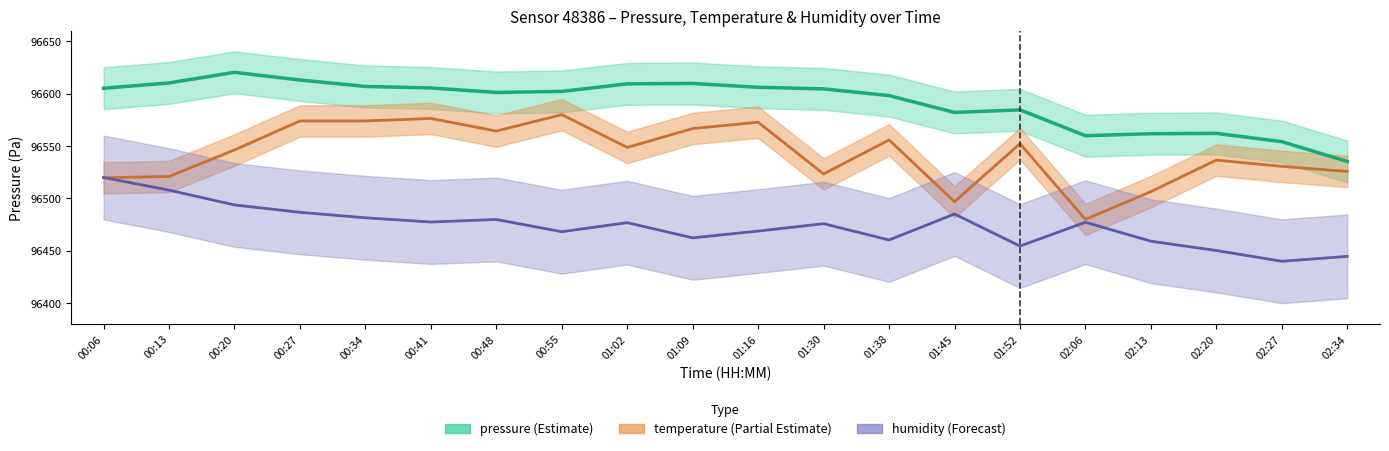

What is the label of the 12th bar from the left?

01:30